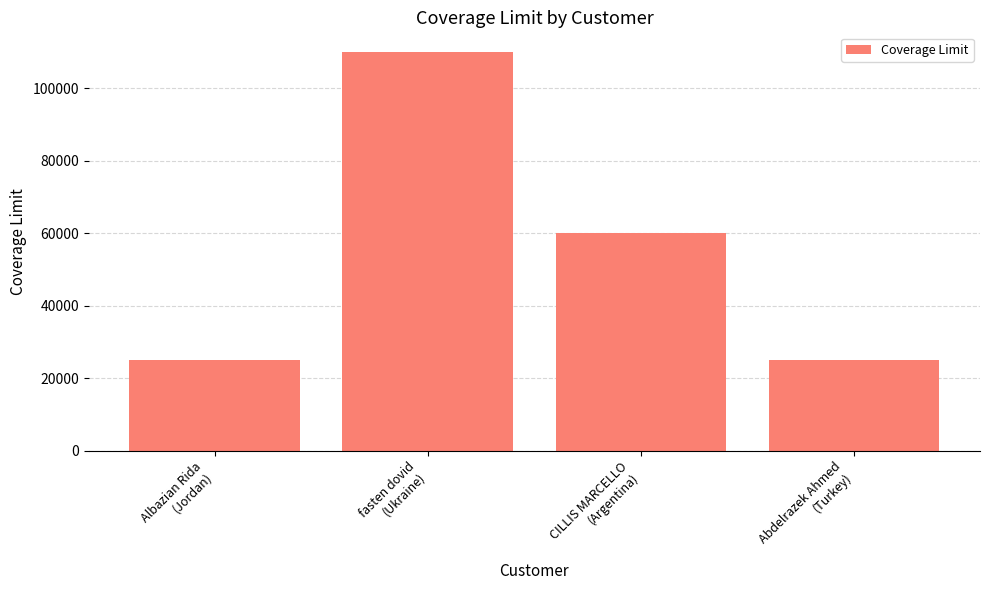

What is the value of the 2nd bar from the left?

110000